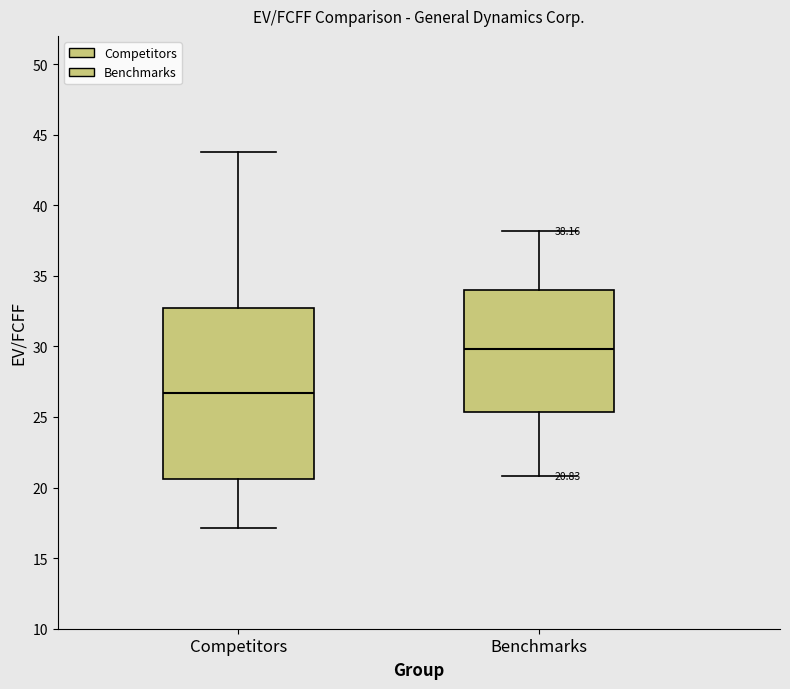

Which box's median line is the lowest?

Competitors